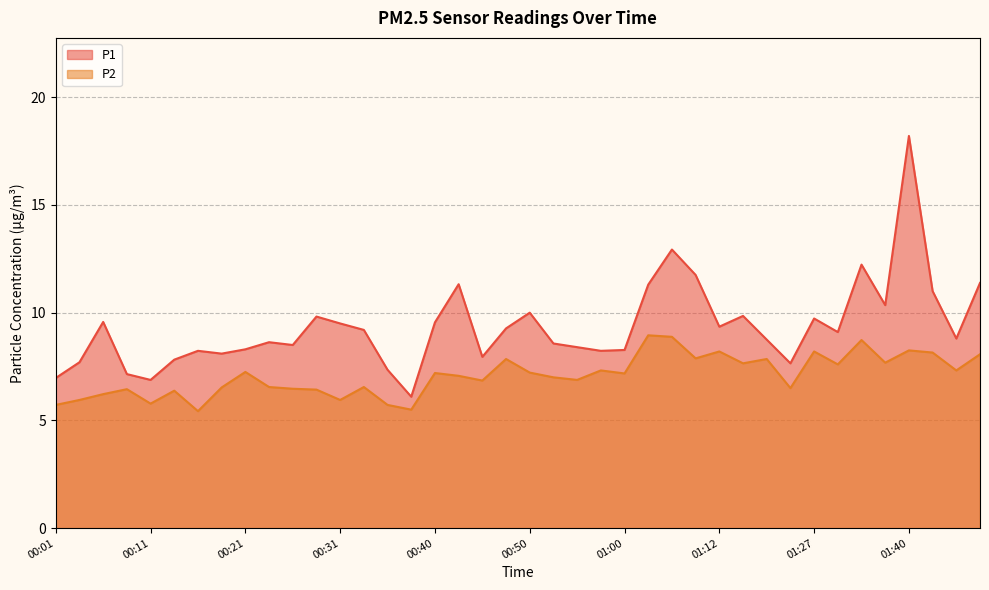

Which category has the highest value in the P2 series?

01:02